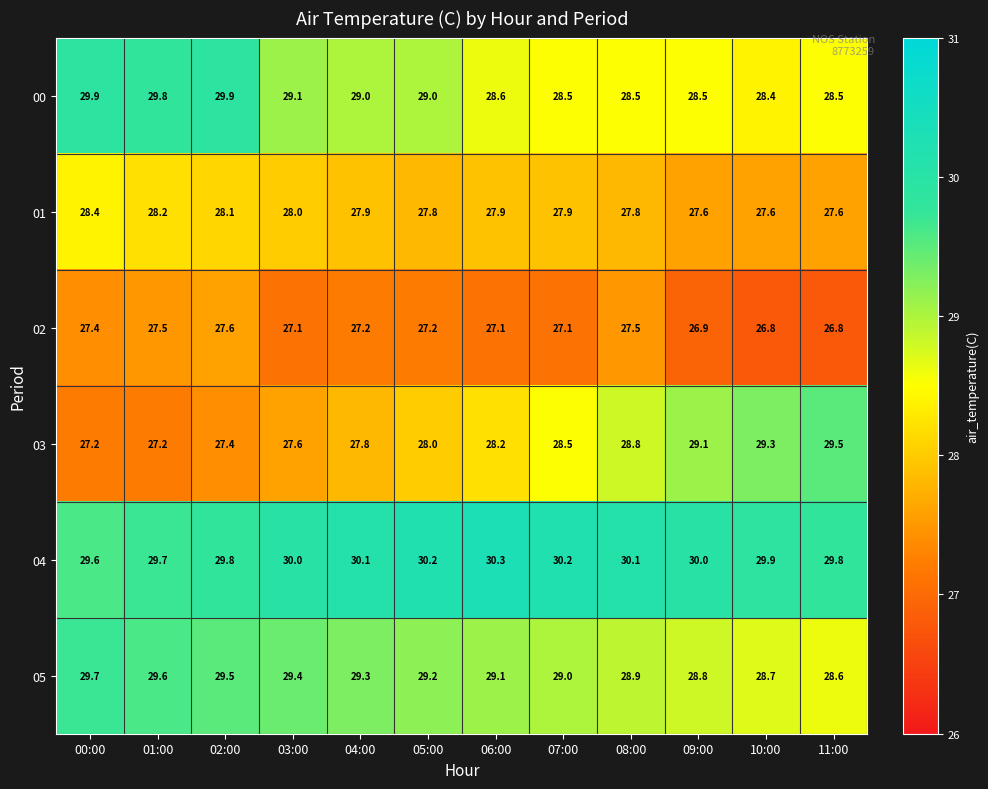

Where is 04 nearest to the value 29?

00:00